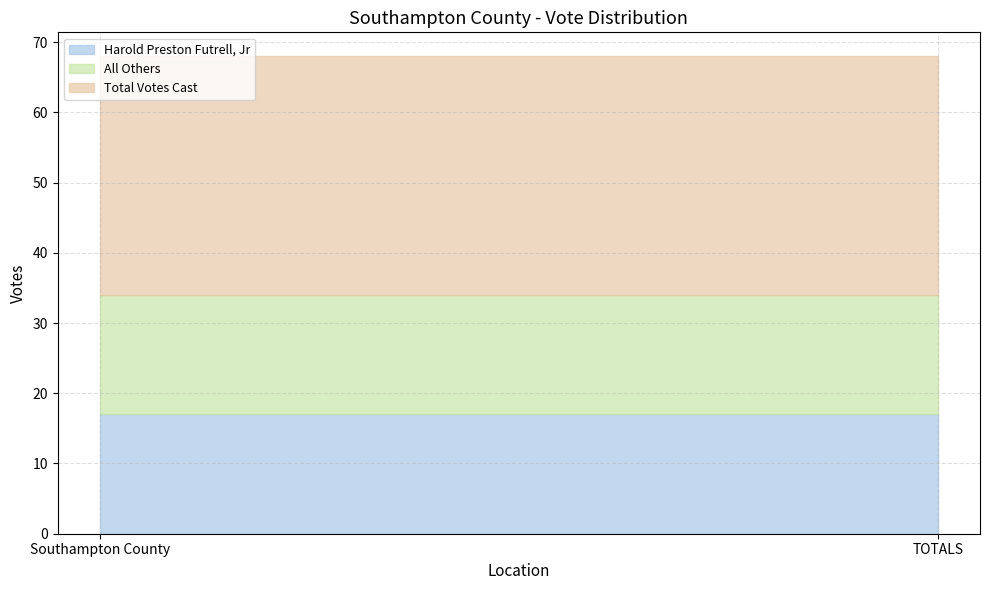

What is the sum of all Total Votes Cast values?

68